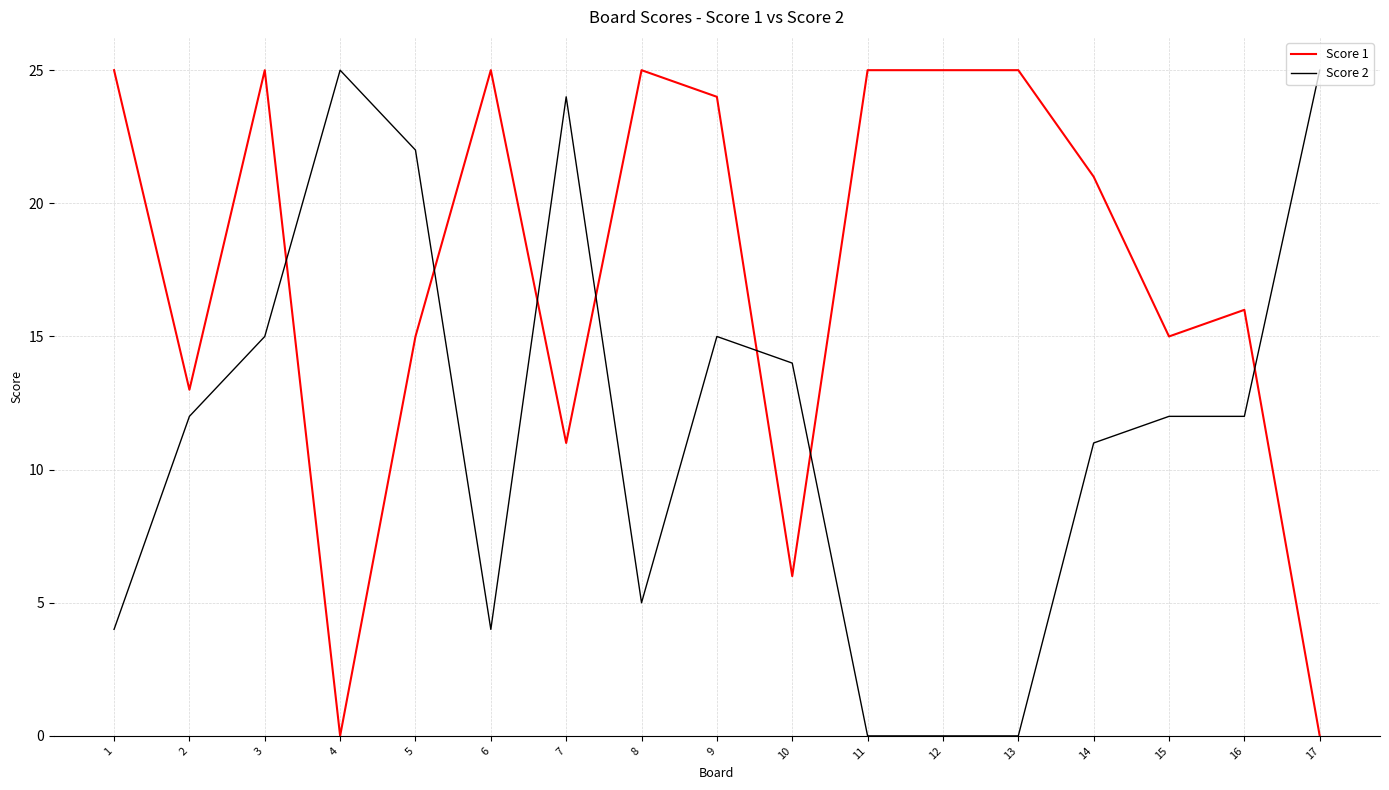

What is the spread (max minus min) of values at 8?

20